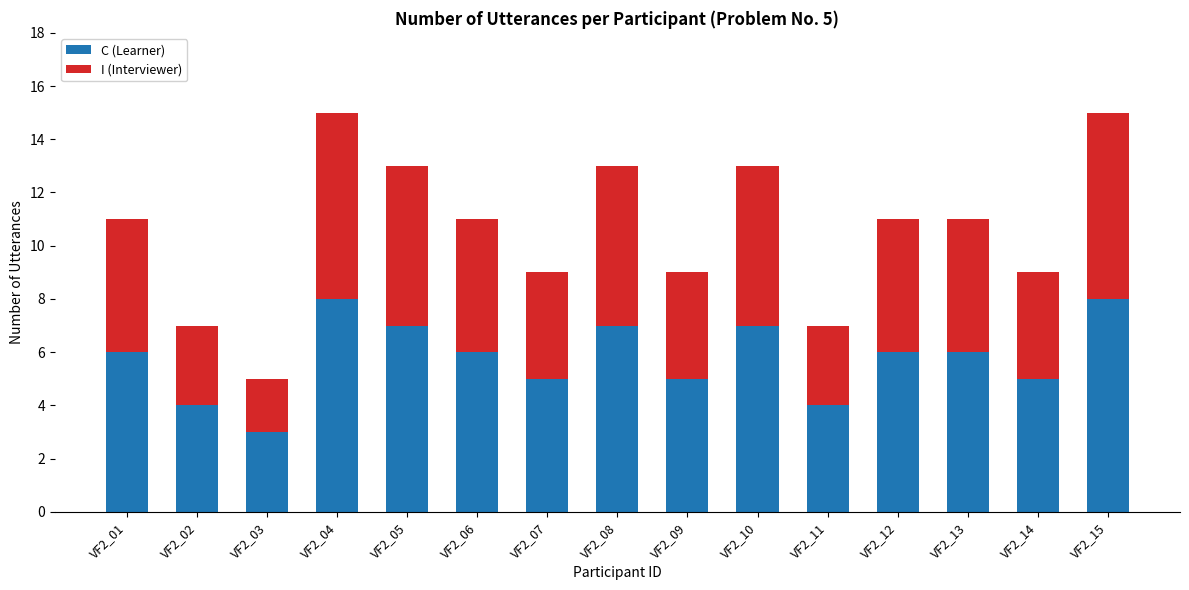

Reading left to right, transcribe the values for C (Learner).

VF2_01=6	VF2_02=4	VF2_03=3	VF2_04=8	VF2_05=7	VF2_06=6	VF2_07=5	VF2_08=7	VF2_09=5	VF2_10=7	VF2_11=4	VF2_12=6	VF2_13=6	VF2_14=5	VF2_15=8